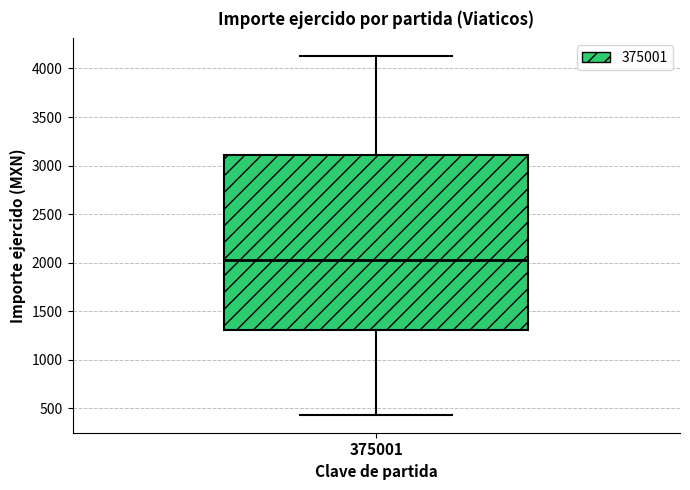

Transcribe this box plot: give where the median line is, the range the box spans, and where the two whiskers end, as read against the y-axis. The values are not printed on the chart, so give them approximately, as read against the axis.

median 2050, box 1300 to 3100, whiskers 450 to 4150